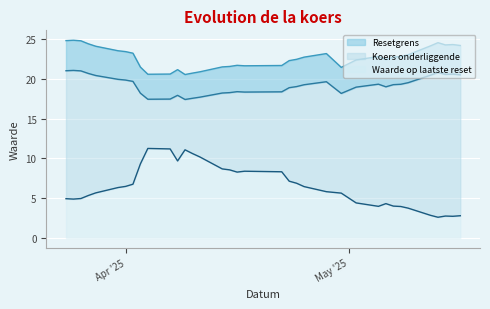

How many values in the Resetgrens series exceed 22?

23